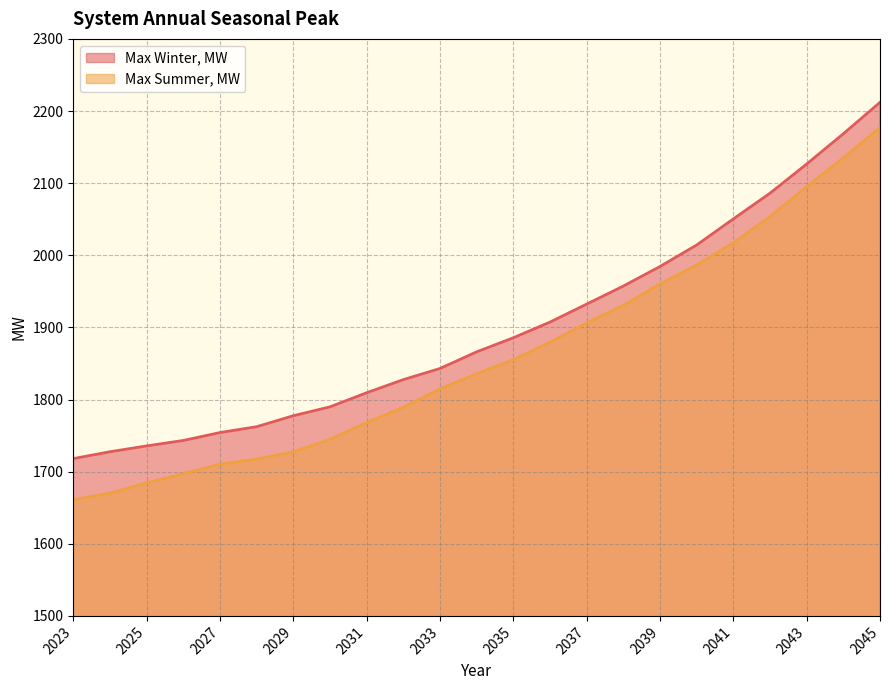

At which label does Max Winter, MW first exceed 1866?

2034